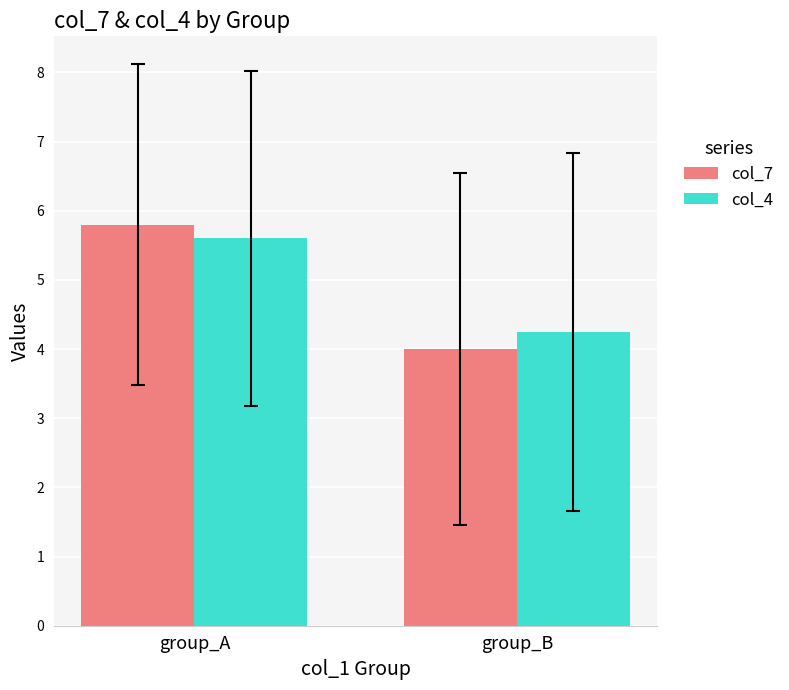

Which category has the lowest value in the col_4 series?

group_B